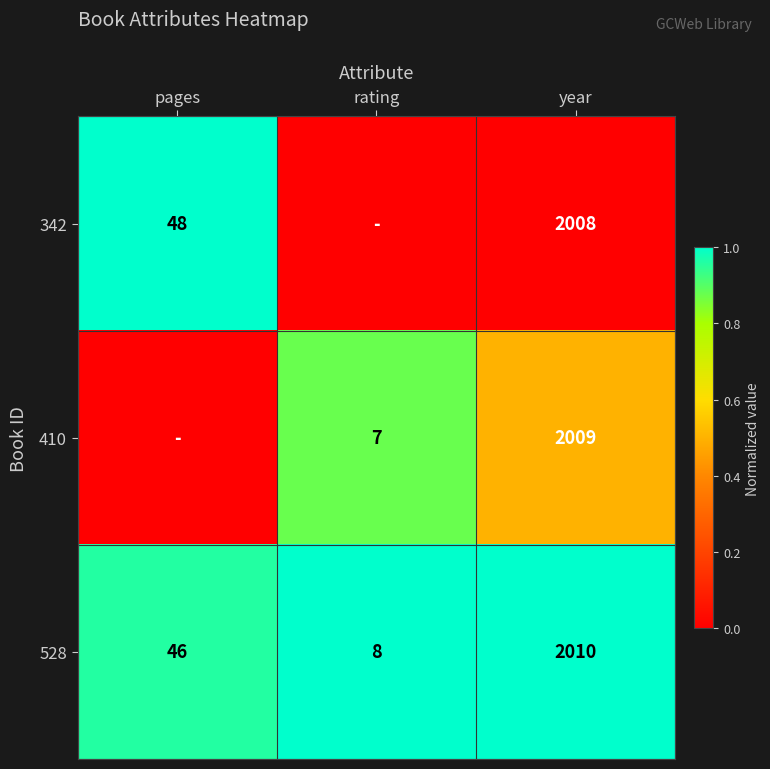

Rank the categories by 528 value from highest to lowest.

year, pages, rating